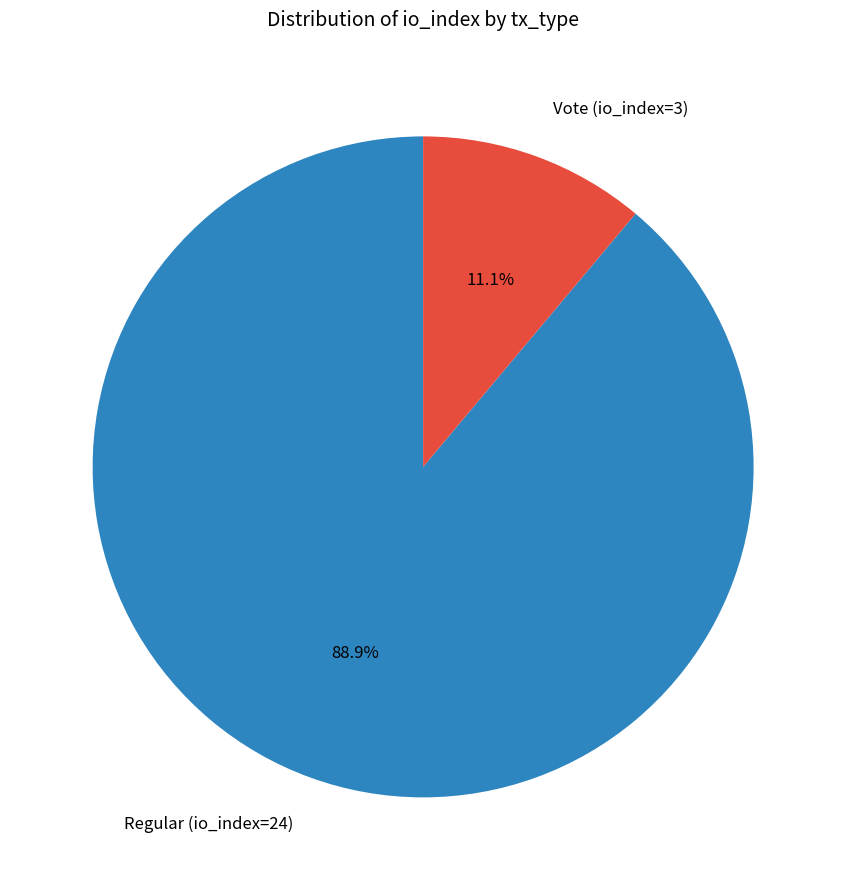

Which category has the biggest portion of the pie?

Regular (io_index=24)